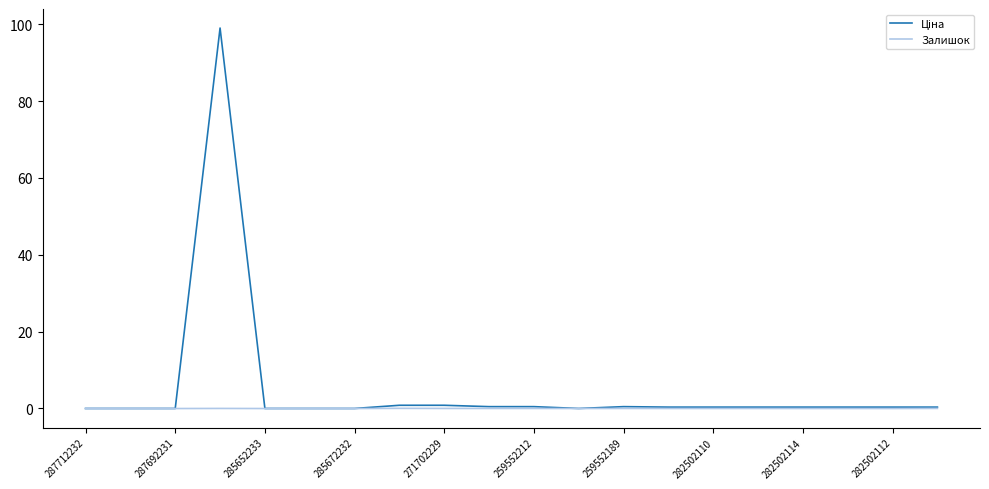

What is the maximum value shown in the chart?

99.0